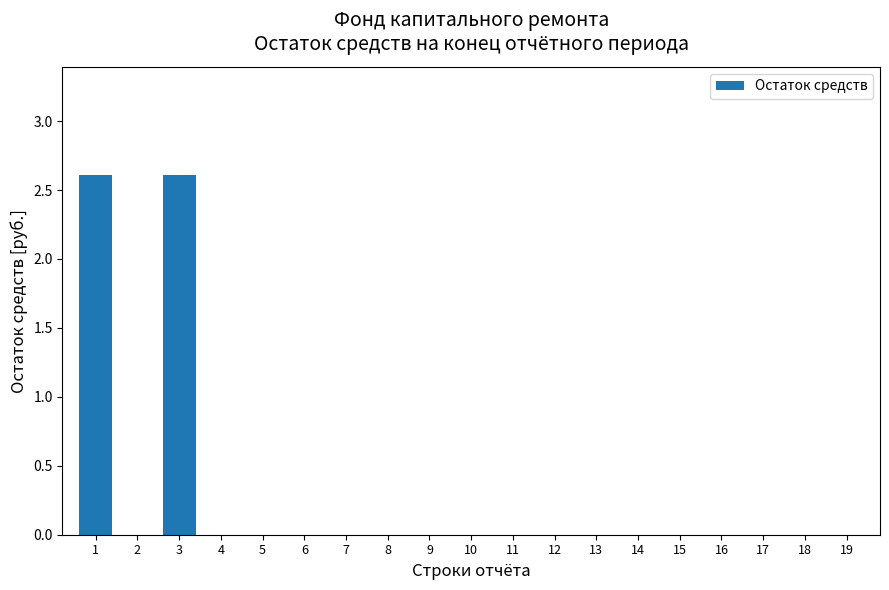

Reading right to left, what are all the values shown in this chart?

19=0.0	18=0.0	17=0.0	16=0.0	15=0.0	14=0.0	13=0.0	12=0.0	11=0.0	10=0.0	9=0.0	8=0.0	7=0.0	6=0.0	5=0.0	4=0.0	3=2.6	2=0.0	1=2.6